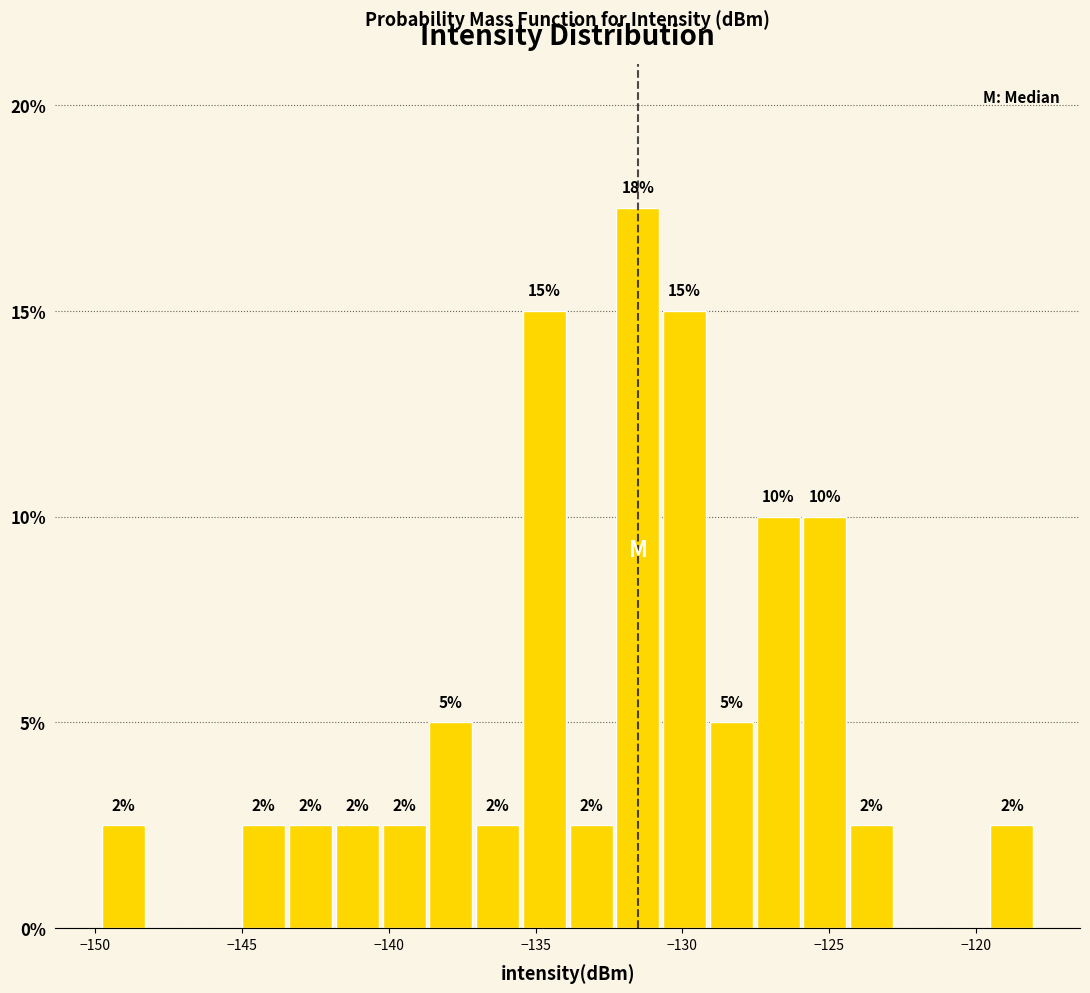

Around what value on the x-axis is the tallest bar? Give the approximate position of its centre, as read against the axis.

-131.5